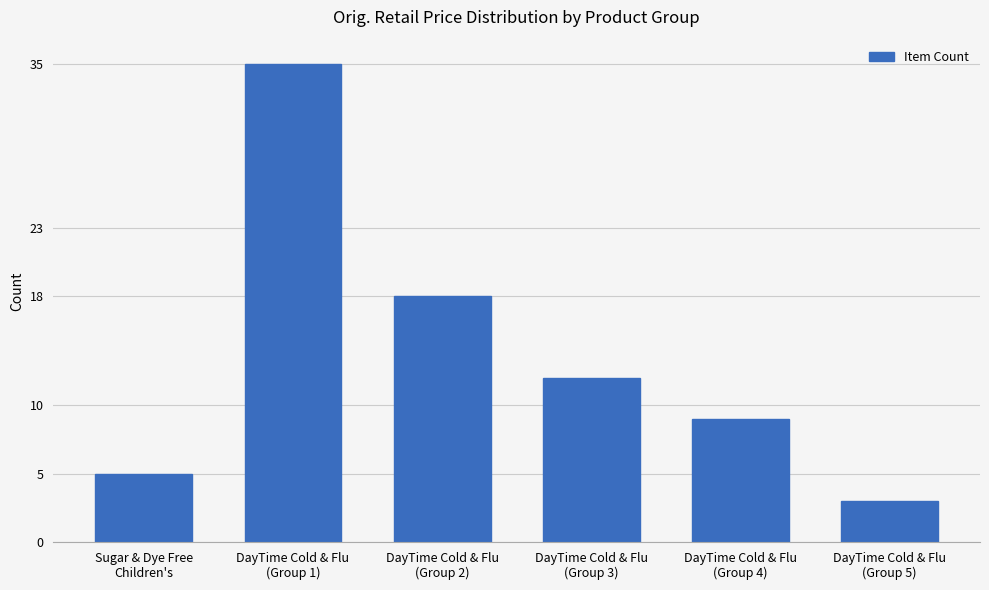

What is the minimum value shown in the chart?

3